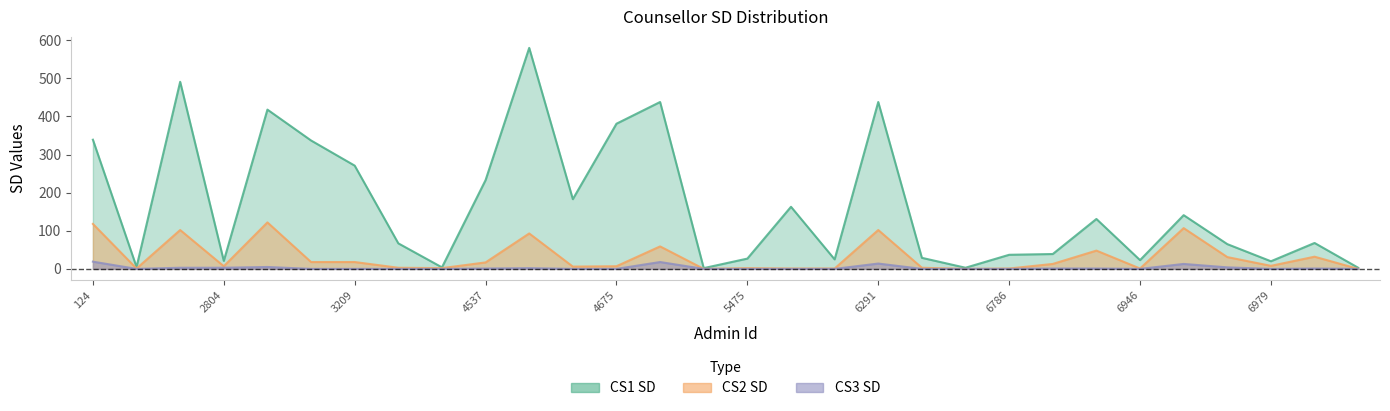

Which series has the largest total across all categories?

CS1 SD